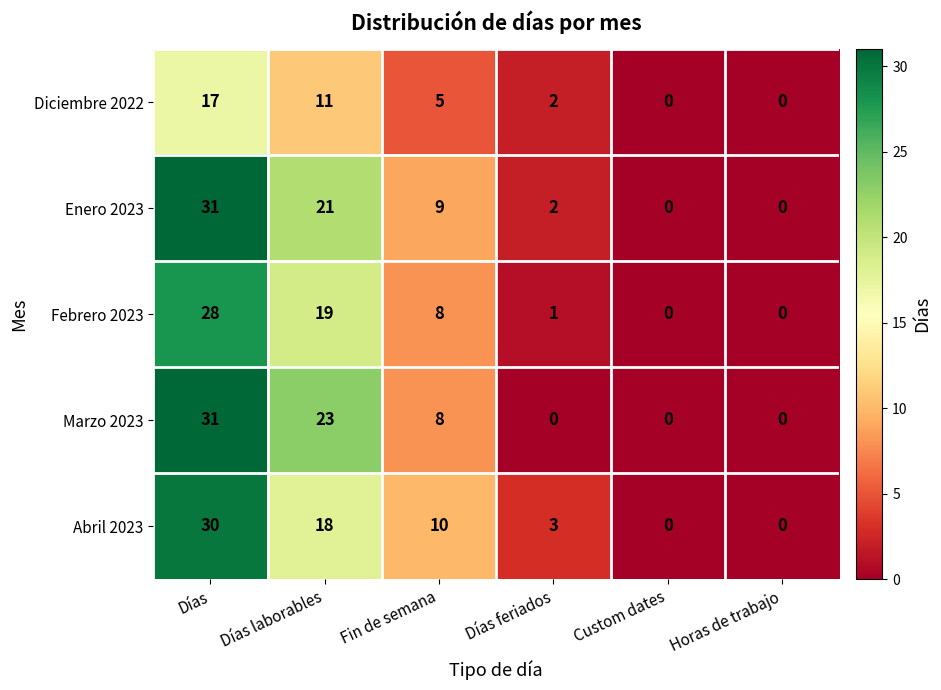

What is the average value of the Marzo 2023 series?

10